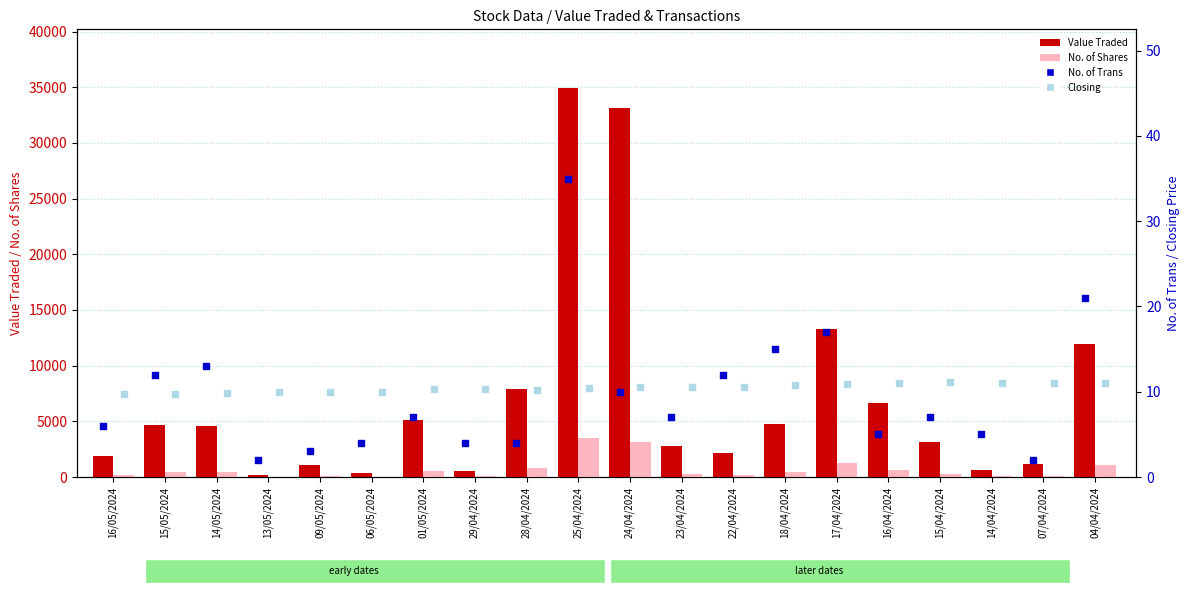

At how many categories does at least one series exceed 25293?

2